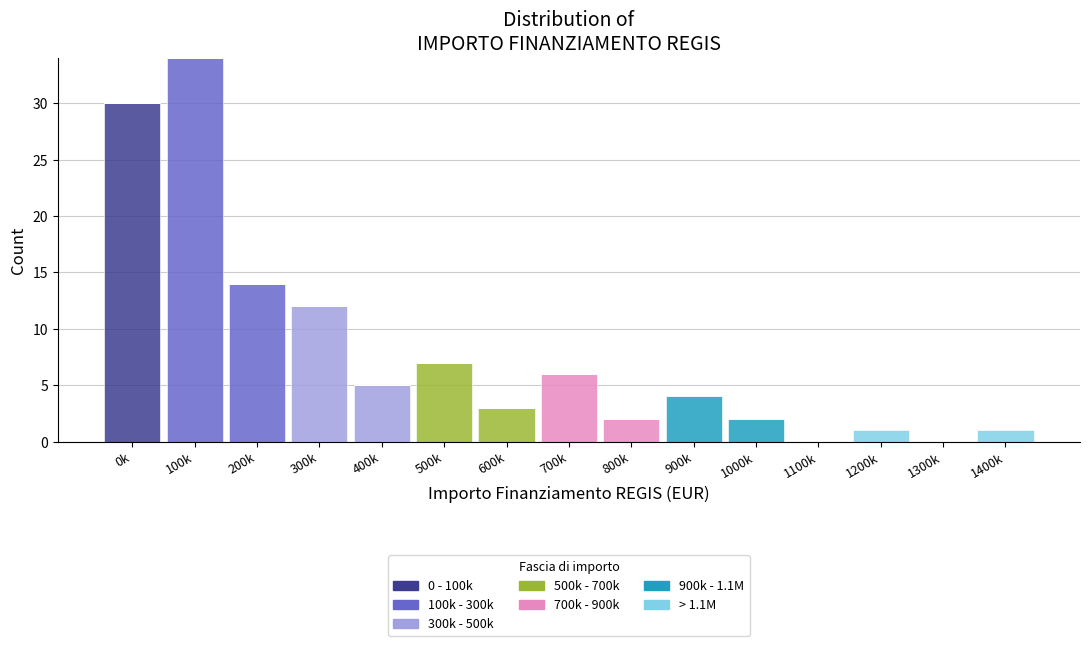

Is it true that 0 - 100k equals -20 at 800k?

False